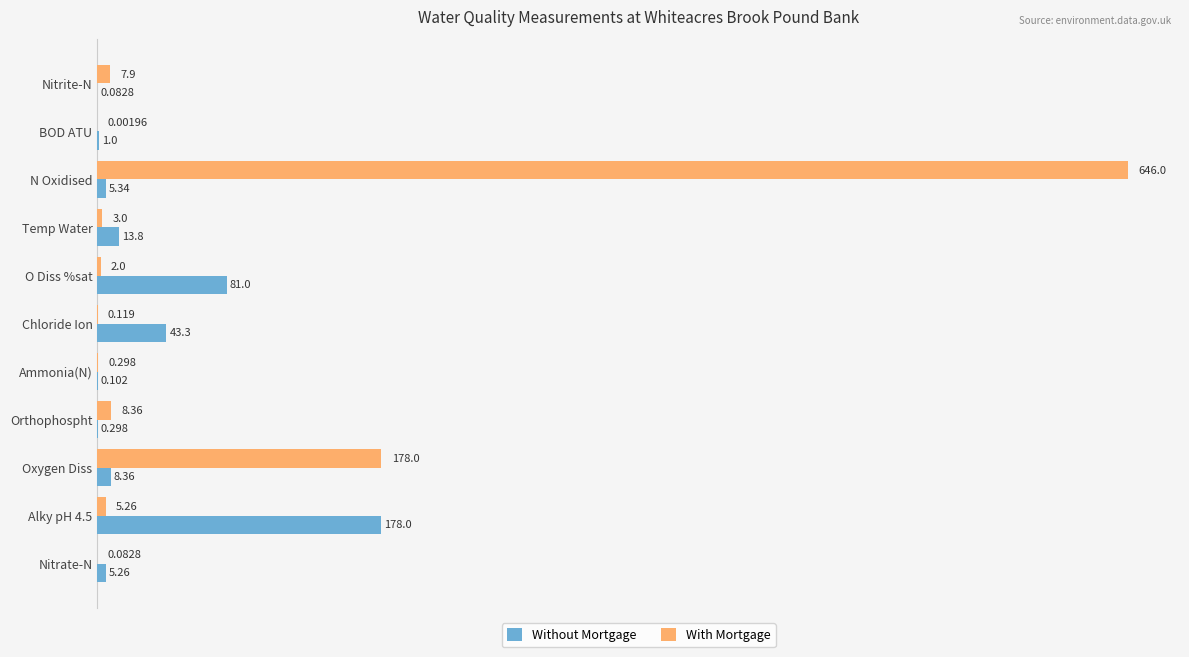

At which category is the sum across all series the highest?

N Oxidised